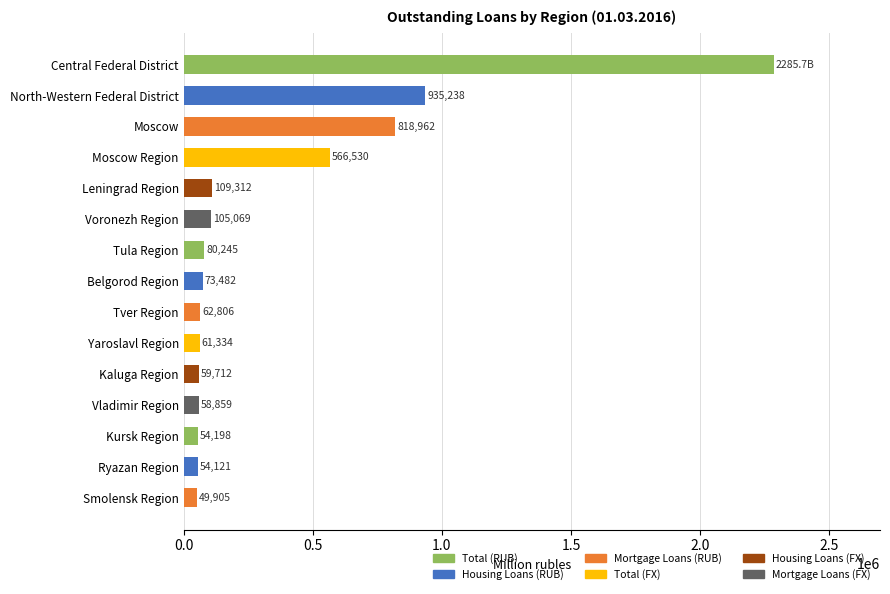

How many series are shown in this chart?

1